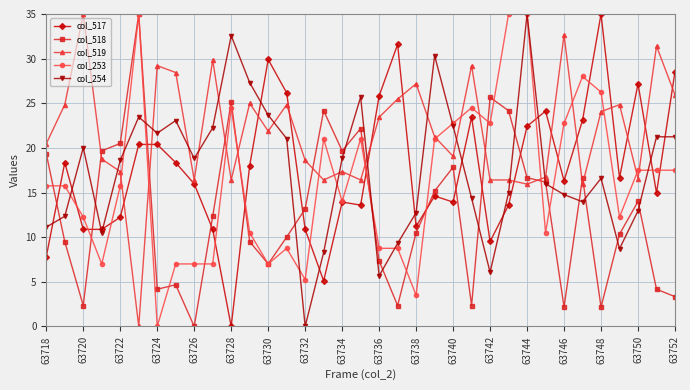

What is the value of the col_518 point at the 22nd from the left?

15.2